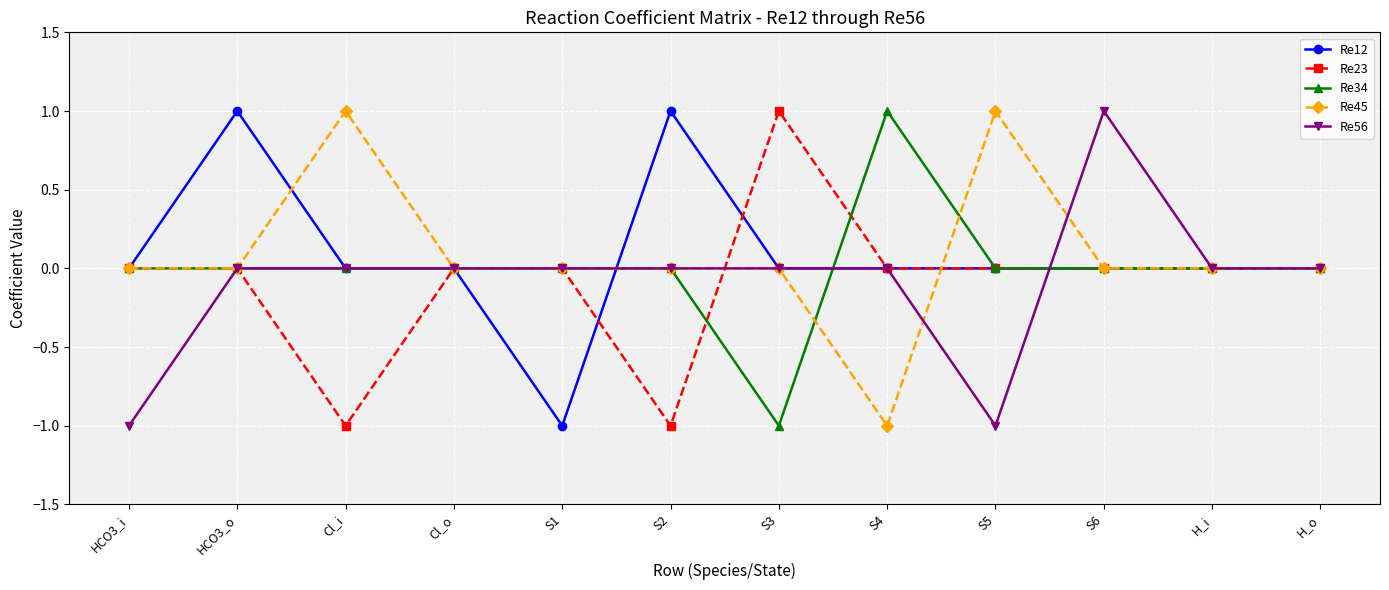

True or false: Re56 and Re12 intersect in this chart.

True